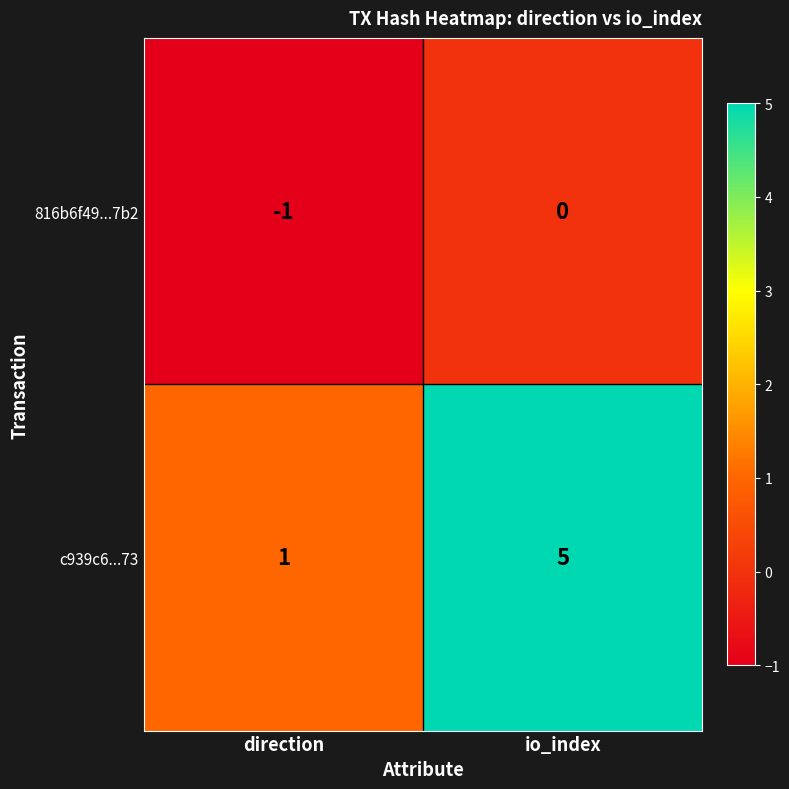

The c939c6...73 series shows 0 at direction. True or false?

False